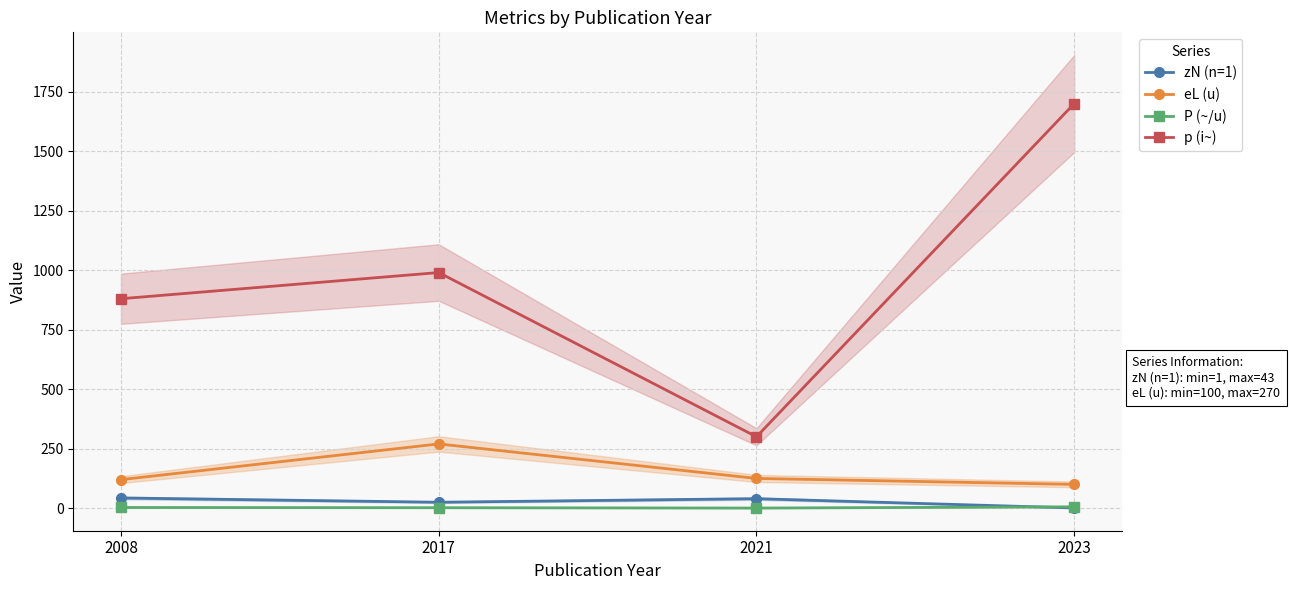

Which series changed the most between 2017 and 2021?

p (i~)